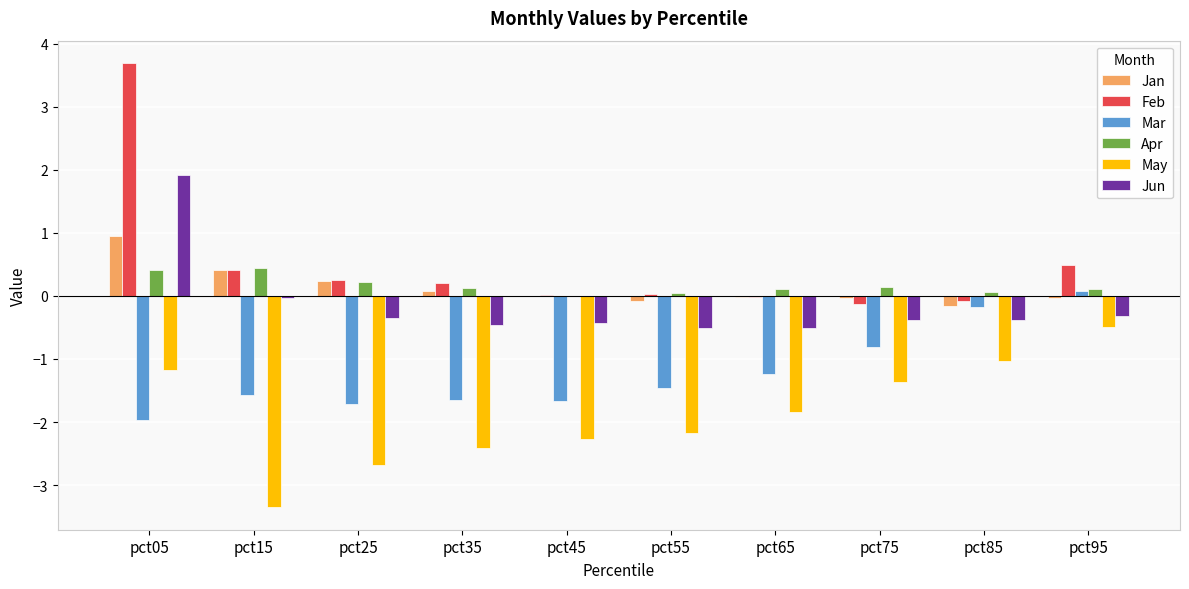

How many data points in Mar are above -1?

3